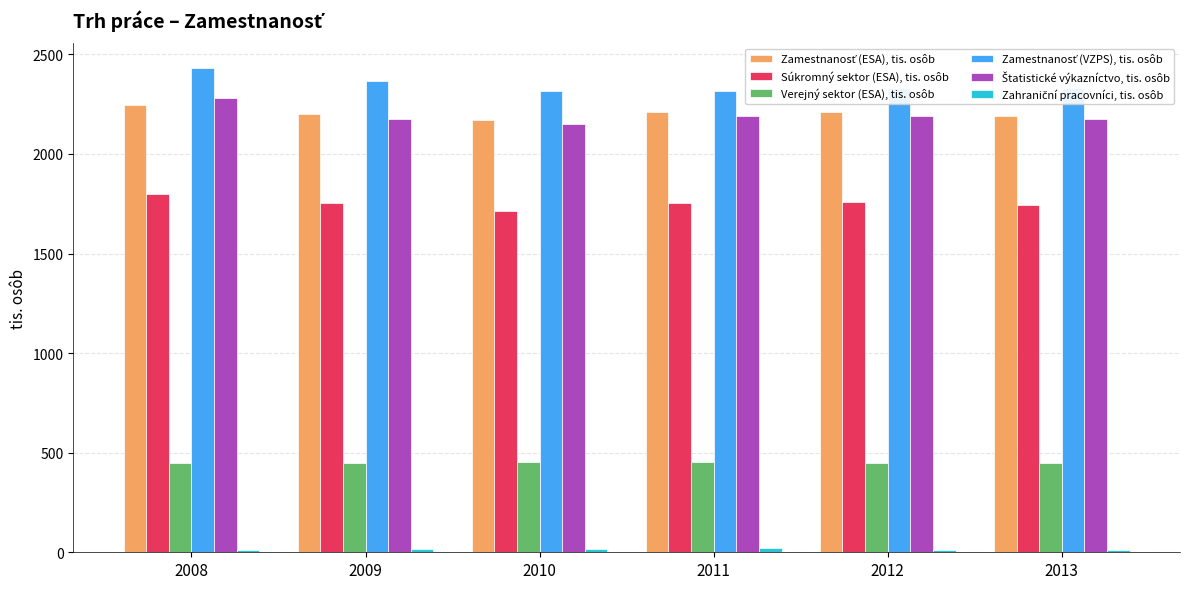

At which category does the chart reach its peak across all series?

2008